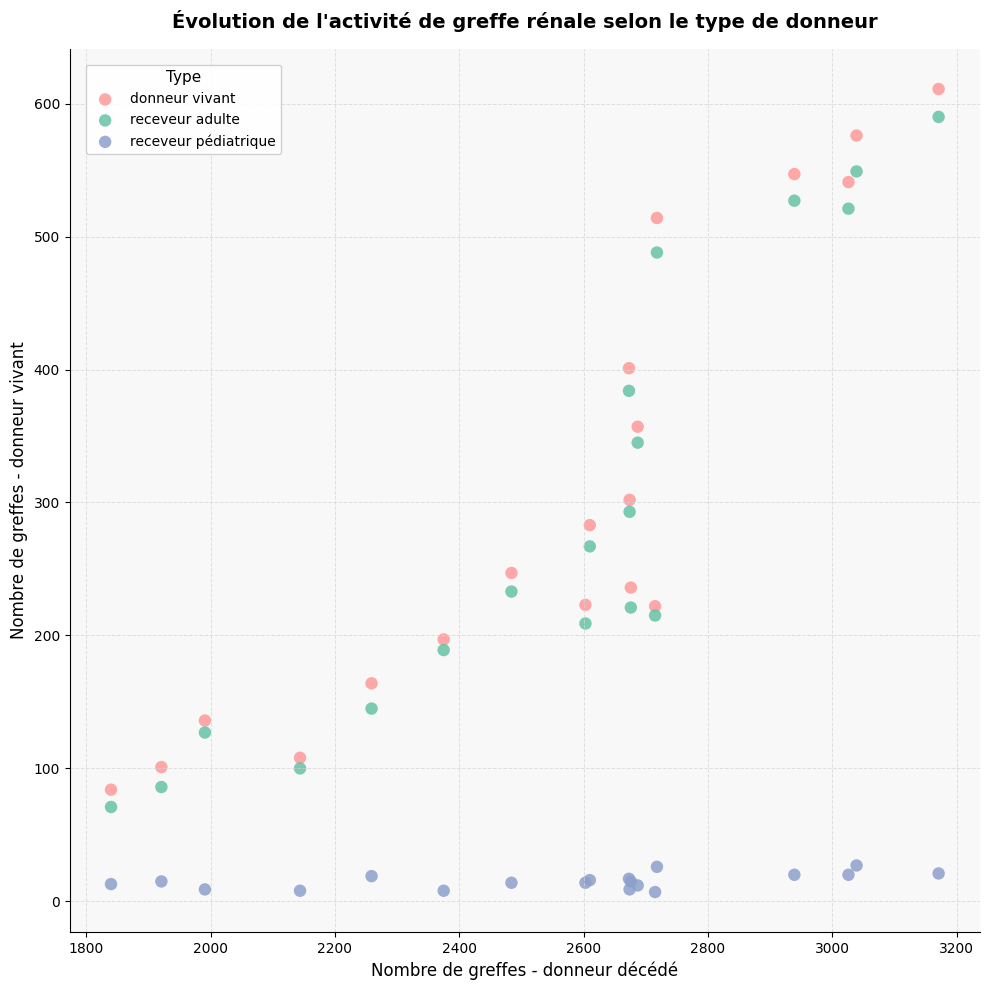

What are all the series names shown in the legend?

donneur vivant, receveur adulte, receveur pédiatrique